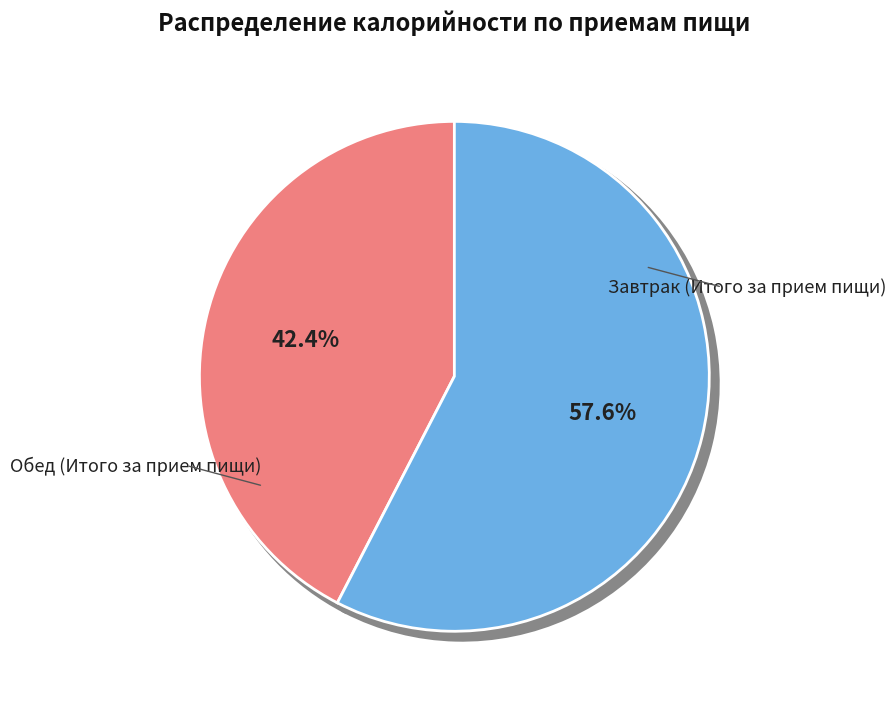

What is the total percentage of Завтрак (Итого за прием пищи) and Обед (Итого за прием пищи)?

100.0%